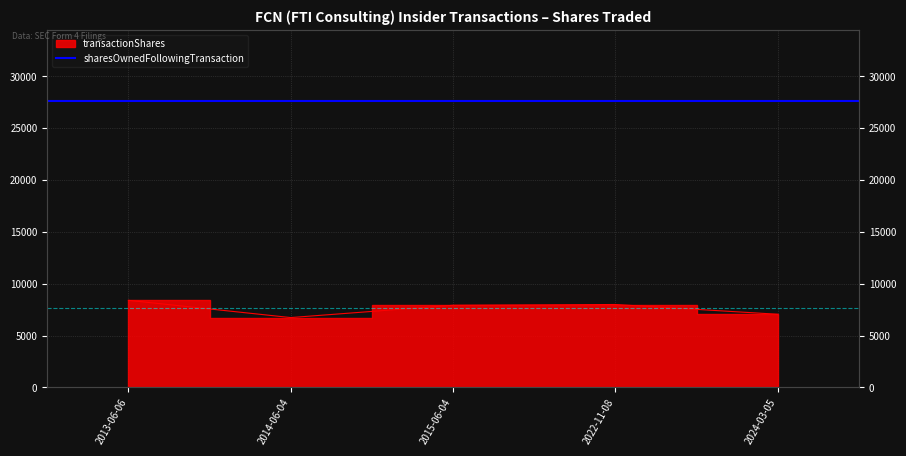

At which label does the data first exceed 7926?

2013-06-06